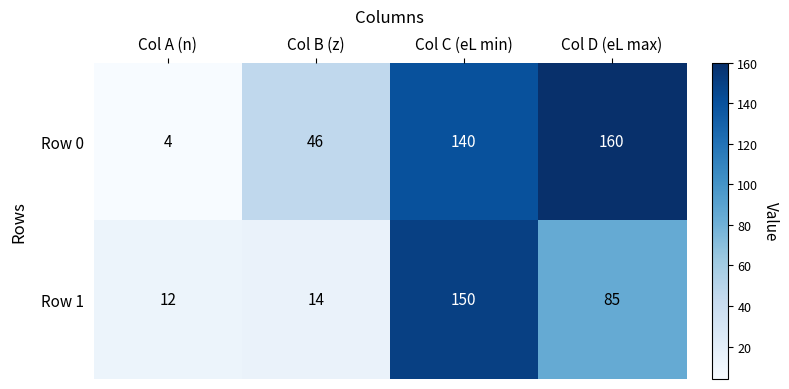

How many series are shown in this chart?

2